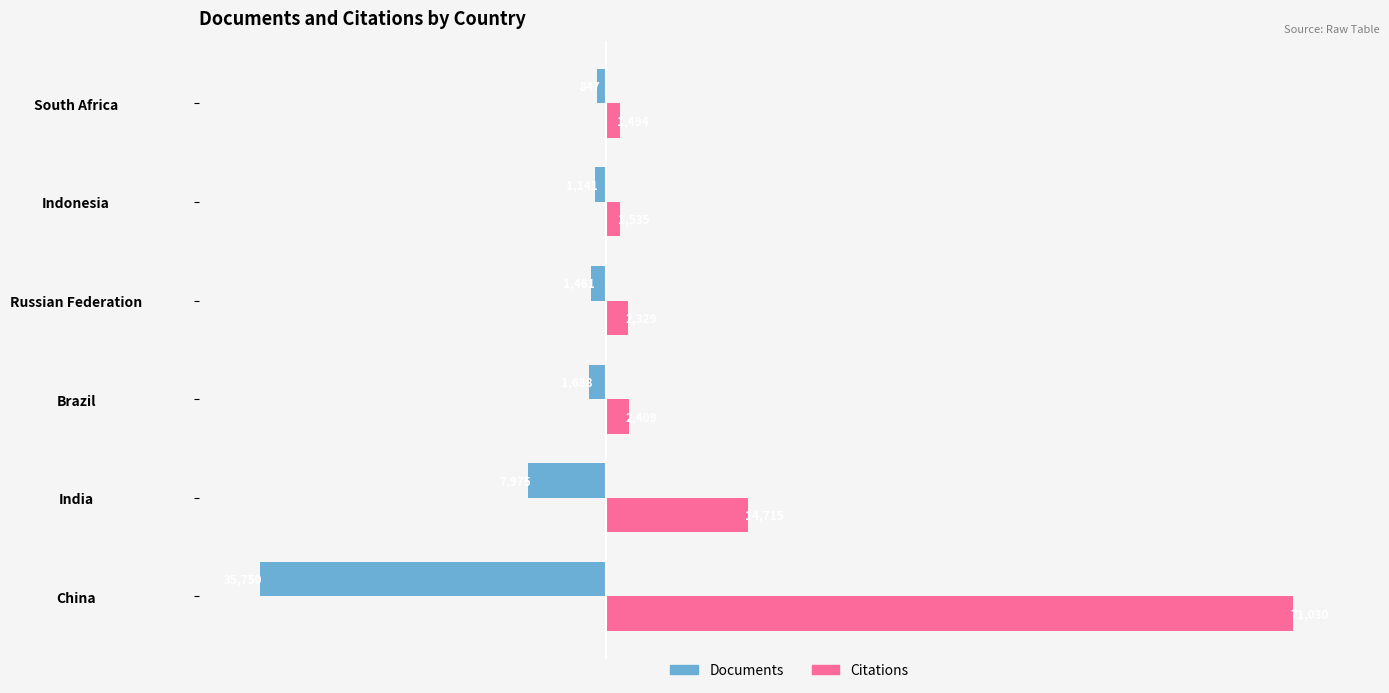

Which series has the largest total across all categories?

Citations